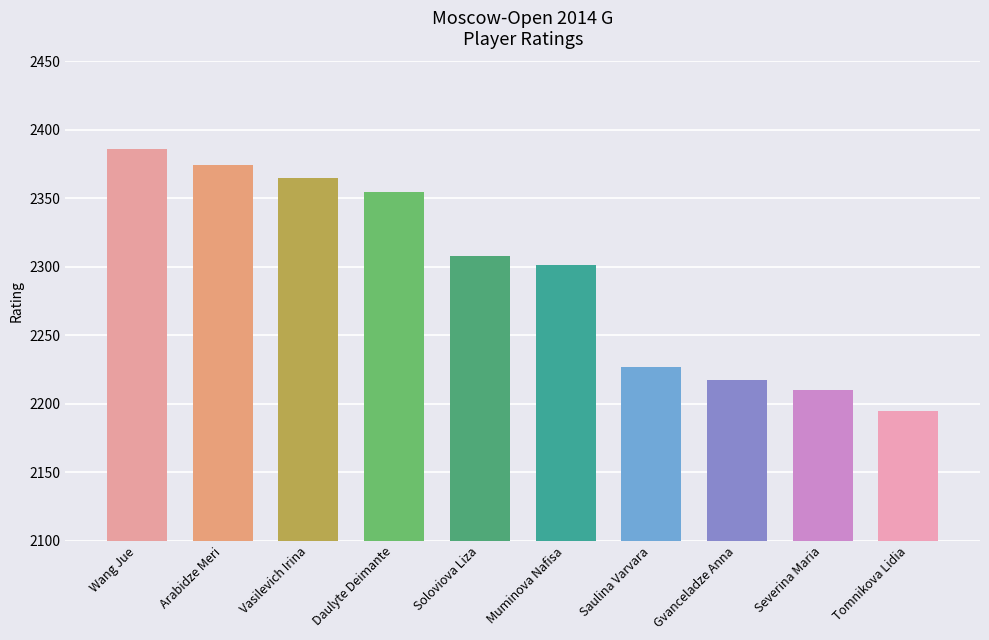

Are the bars grouped side by side (vs. stacked)?

No